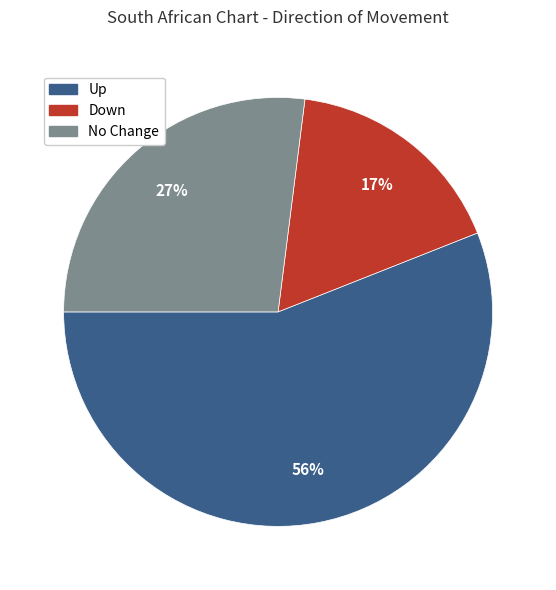

Does any single category account for the majority?

Yes